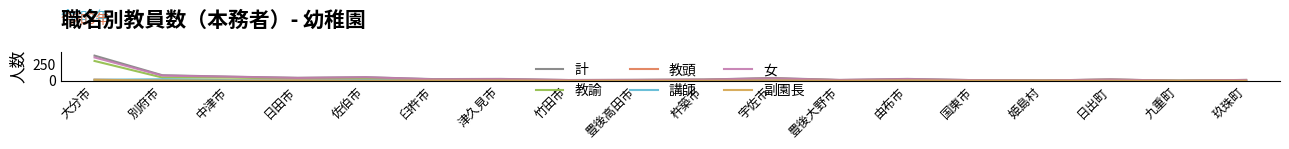

Which series has the widest spread of values?

計